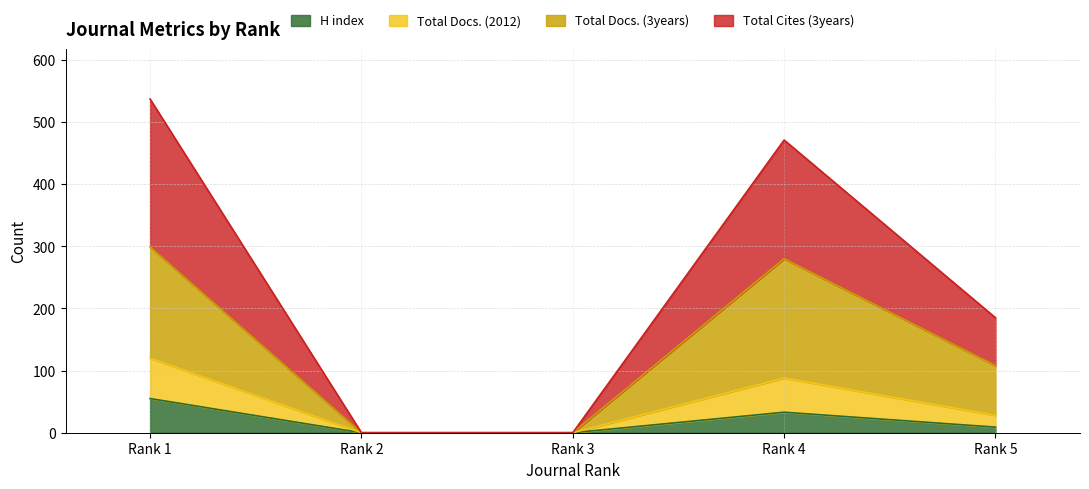

True or false: Total Cites (3years) has a value of 63 at Rank 3.

False